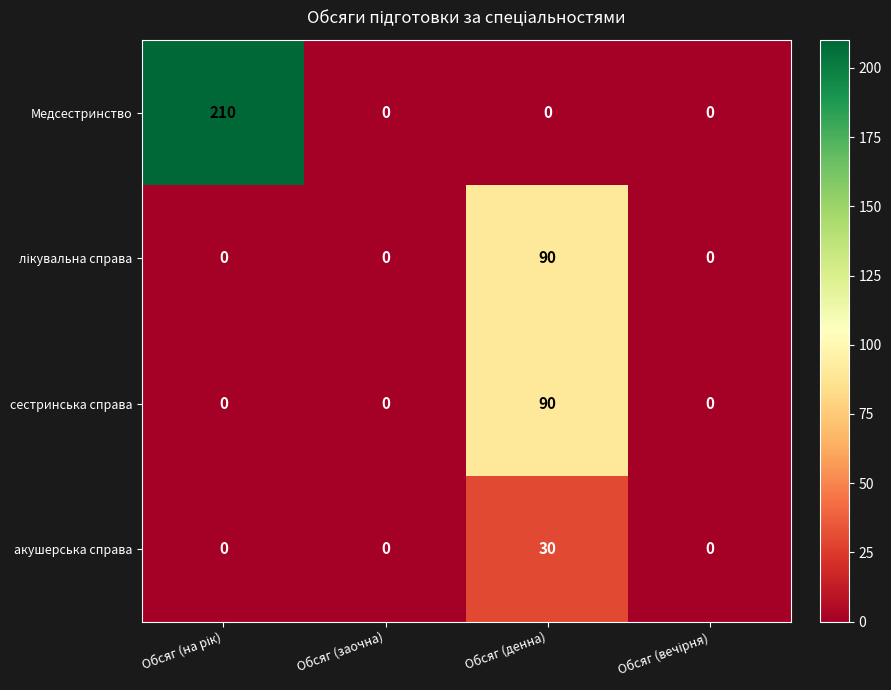

Which series has the largest range (max minus min)?

Медсестринство